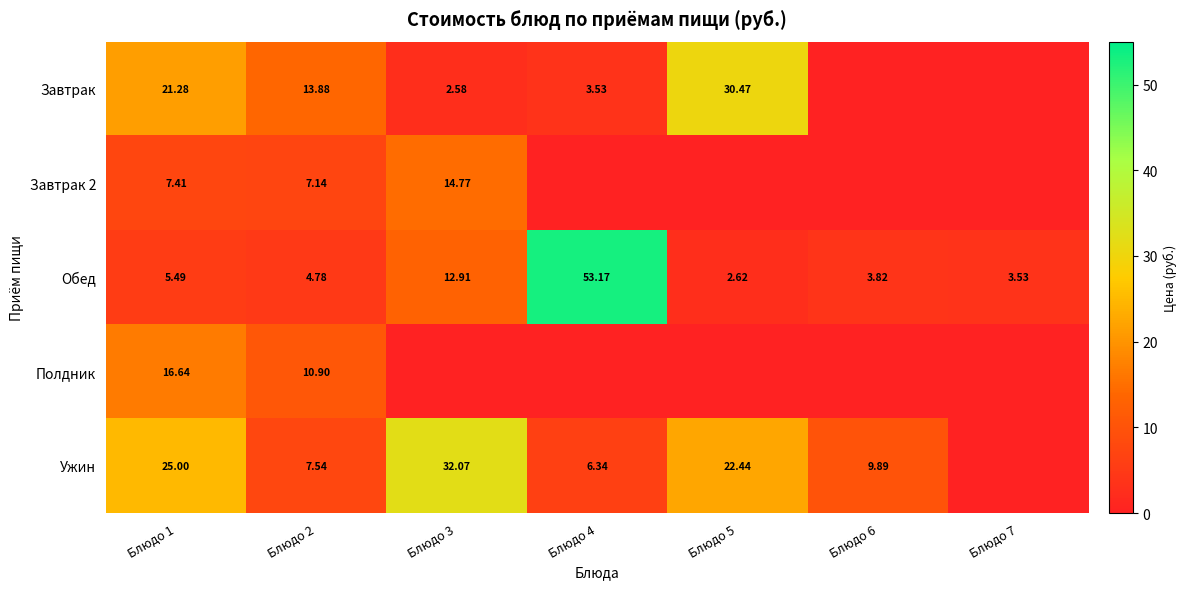

Is the value of Обед at Блюдо 3 greater than the value of Завтрак at Блюдо 2?

No